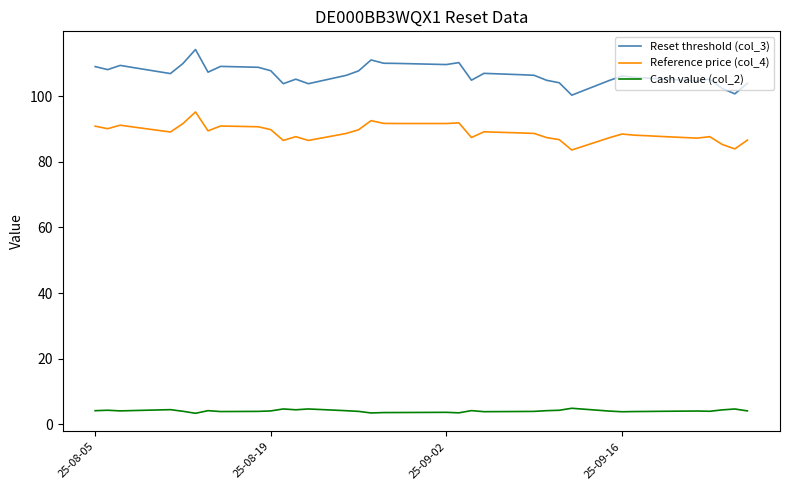

Which series has the largest total across all categories?

Reset threshold (col_3)